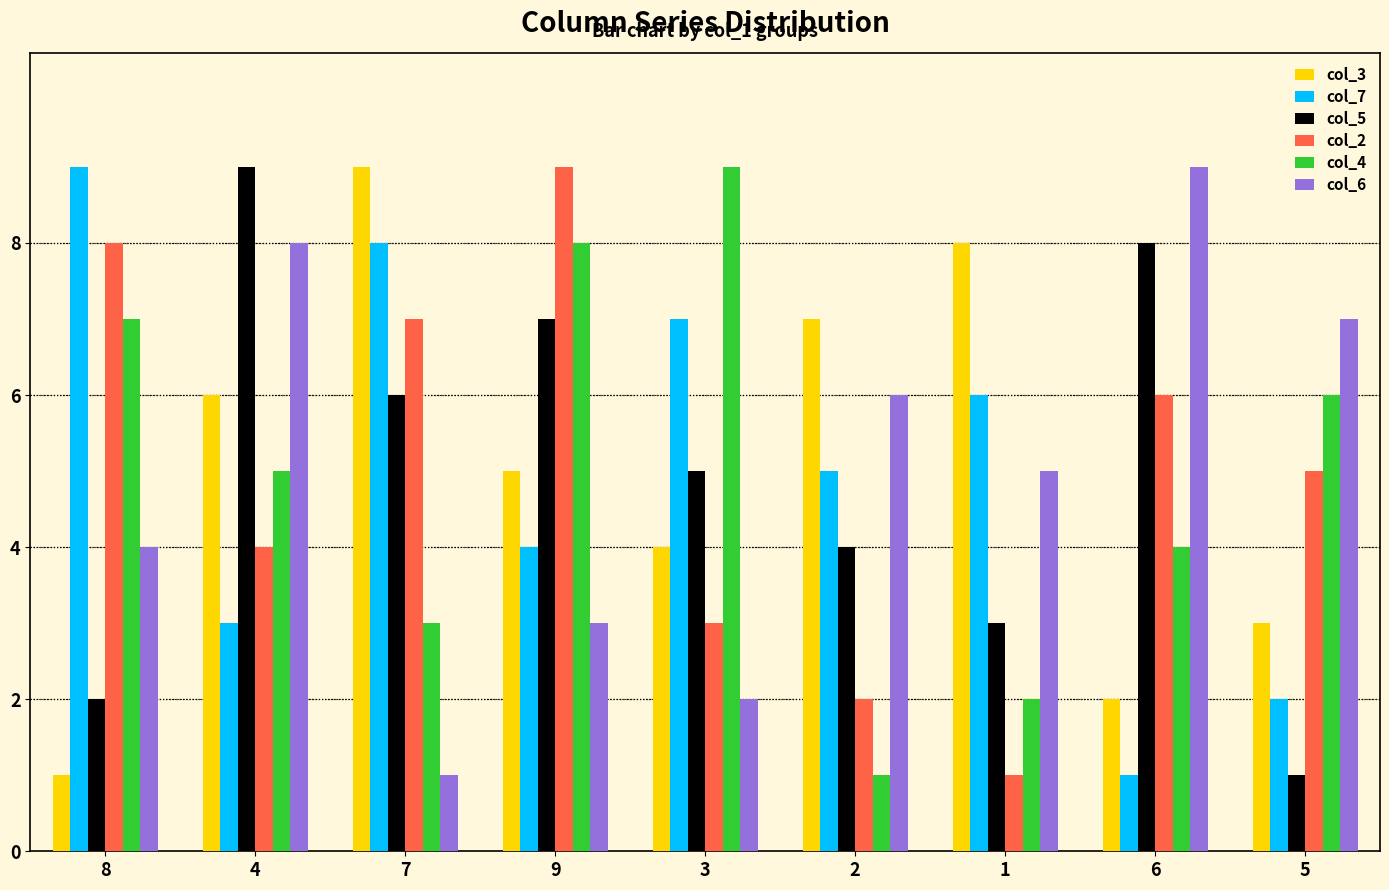

Is the value of col_3 at 3 greater than the value of col_6 at 5?

No